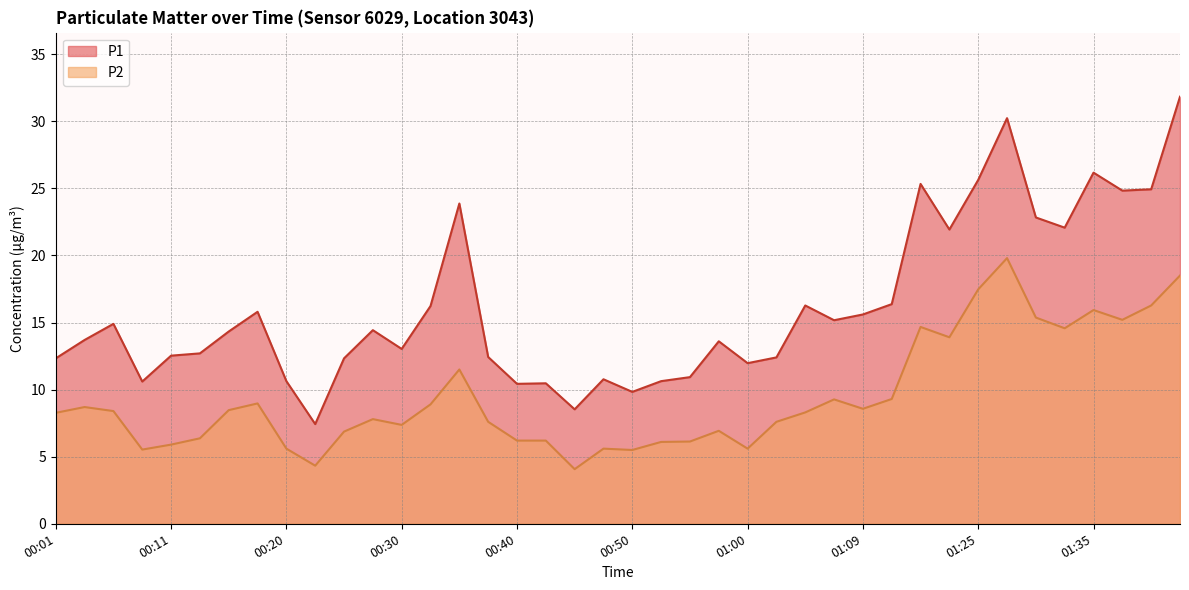

True or false: P2 has a value of 8.9 at 00:33.

True